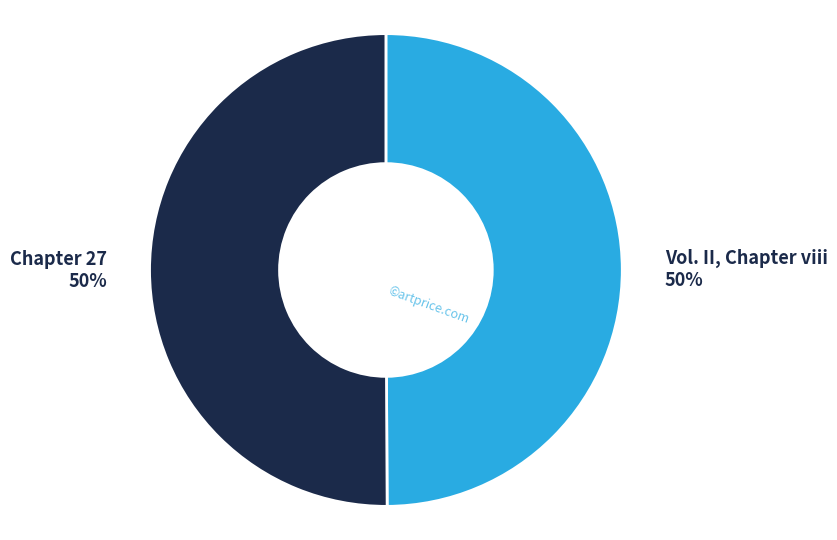

To the nearest percent, what is the average slice percentage?

50%